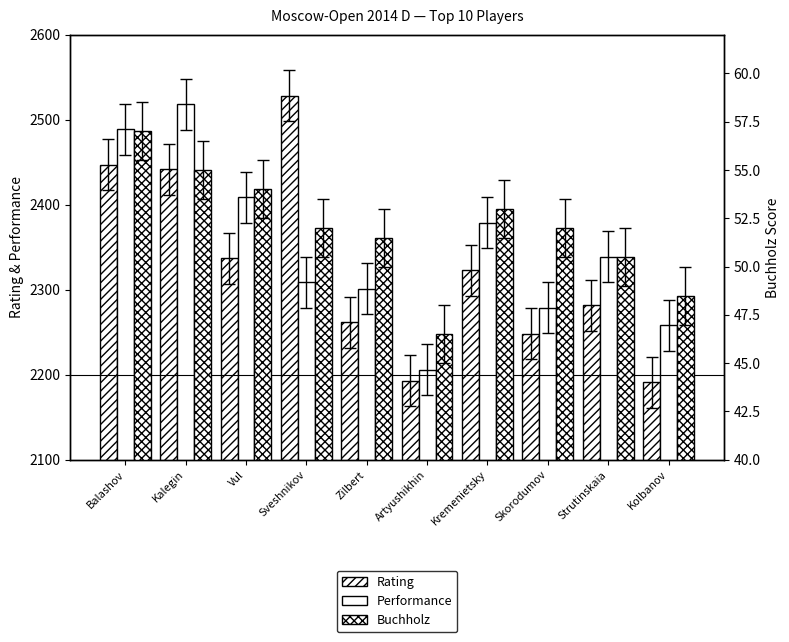

Reading right to left, extract all data points from this chart.

Rating: Kolbanov=2191.0	Strutinskaia=2282.0	Skorodumov=2248.0	Kremenietsky=2323.0	Artyushikhin=2193.0	Zilbert=2262.0	Sveshnikov=2528.0	Vul=2337.0	Kalegin=2442.0	Balashov=2447.0
Performance: Kolbanov=2258.0	Strutinskaia=2339.0	Skorodumov=2279.0	Kremenietsky=2379.0	Artyushikhin=2206.0	Zilbert=2301.0	Sveshnikov=2309.0	Vul=2409.0	Kalegin=2518.0	Balashov=2489.0
Buchholz: Kolbanov=48.5	Strutinskaia=50.5	Skorodumov=52.0	Kremenietsky=53.0	Artyushikhin=46.5	Zilbert=51.5	Sveshnikov=52.0	Vul=54.0	Kalegin=55.0	Balashov=57.0